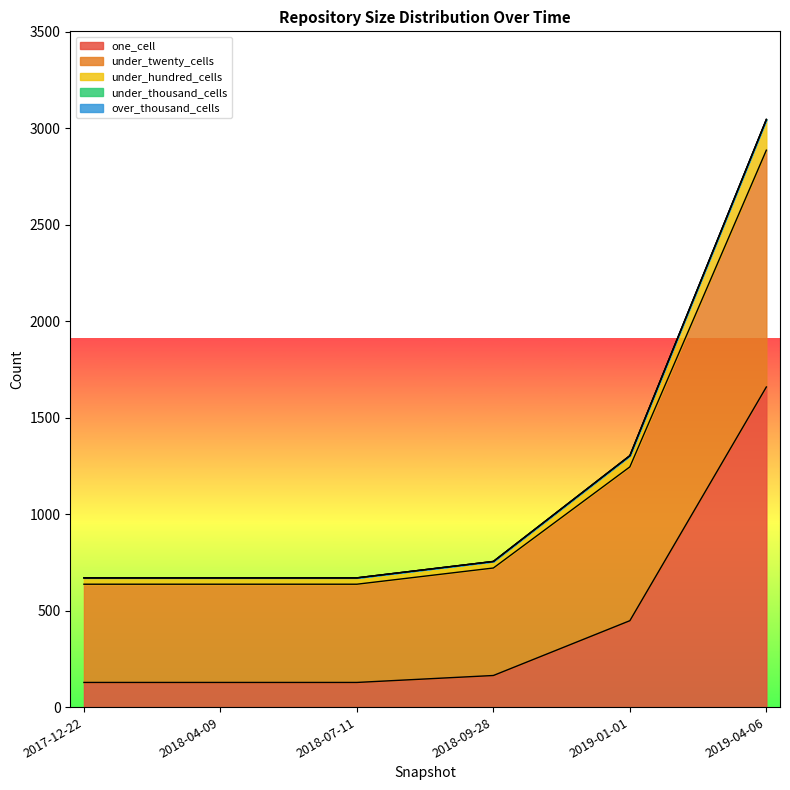

What is the value of the under_twenty_cells point at the 6th from the left?

2886